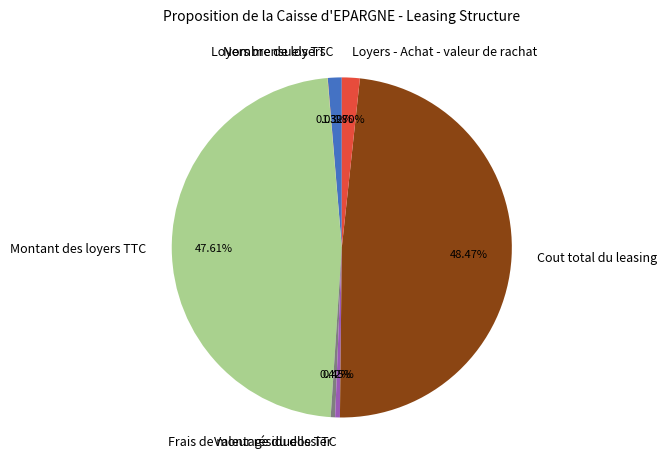

True or false: Montant des loyers TTC accounts for 48% of the total.

True